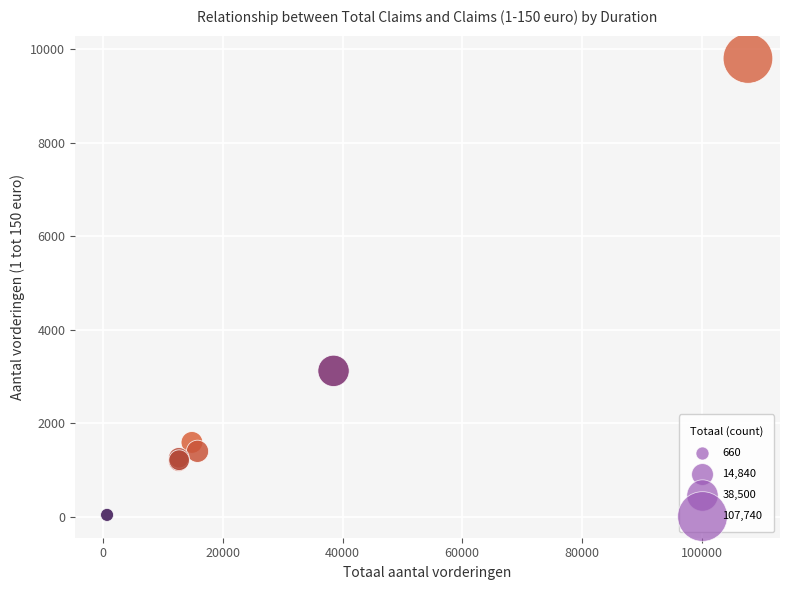

What Y value in the scatter plot is closest to 4920?

3120